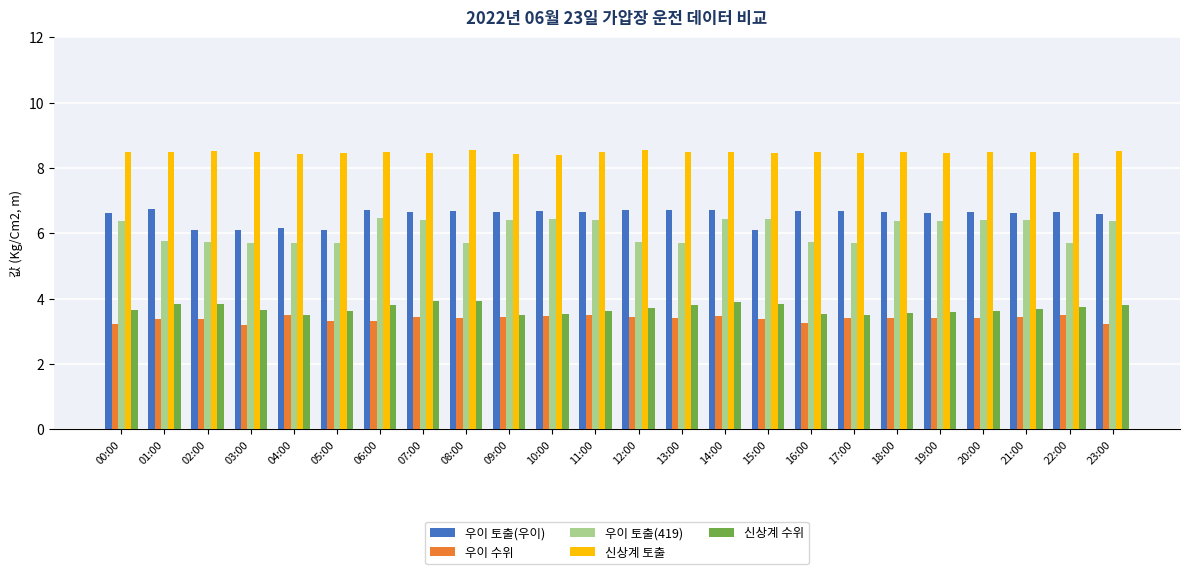

Which series has the largest total across all categories?

신상계 토출